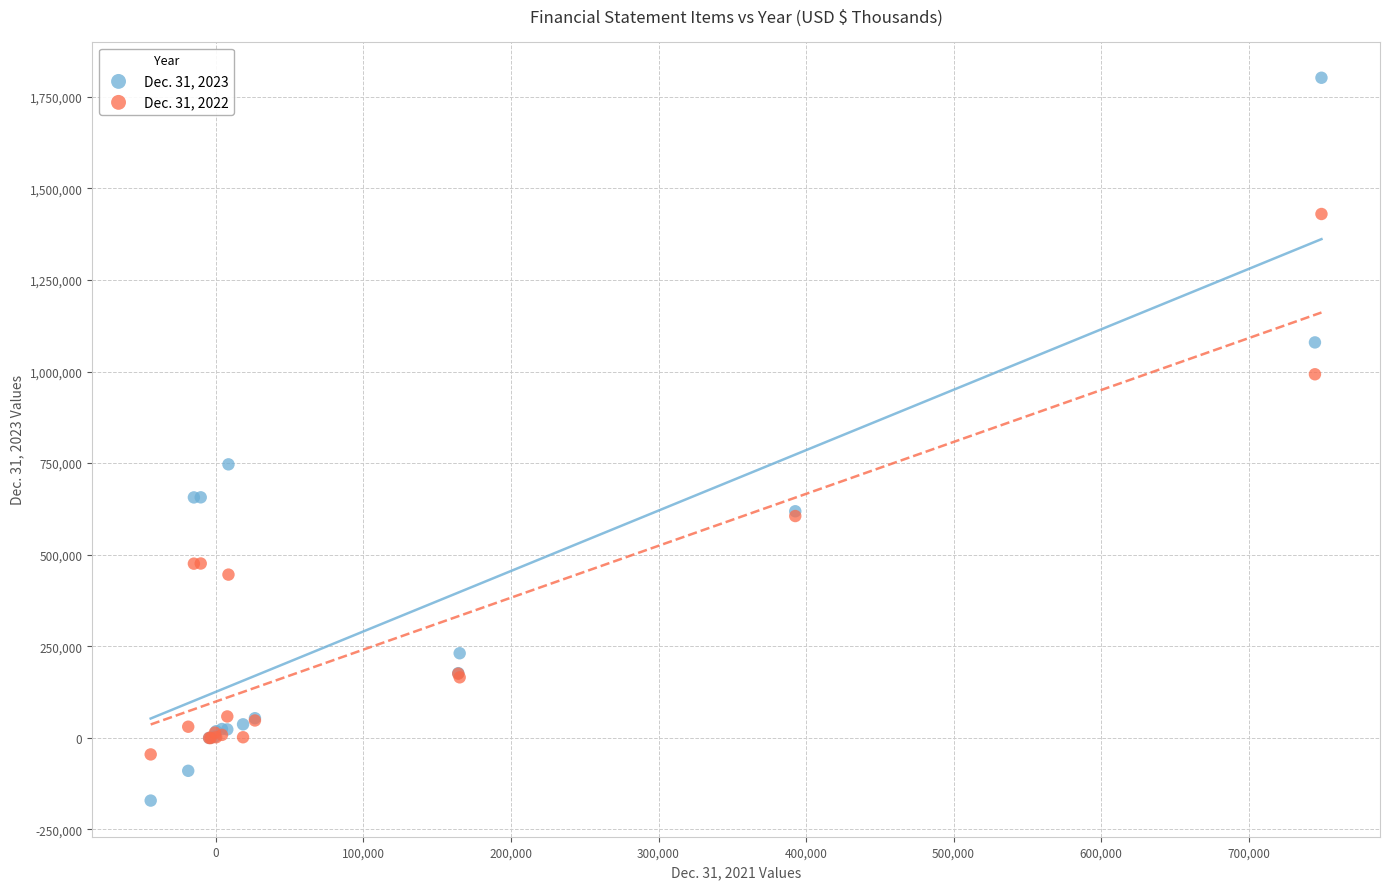

What is the X range (max minus min) for the scatter plot?

793625